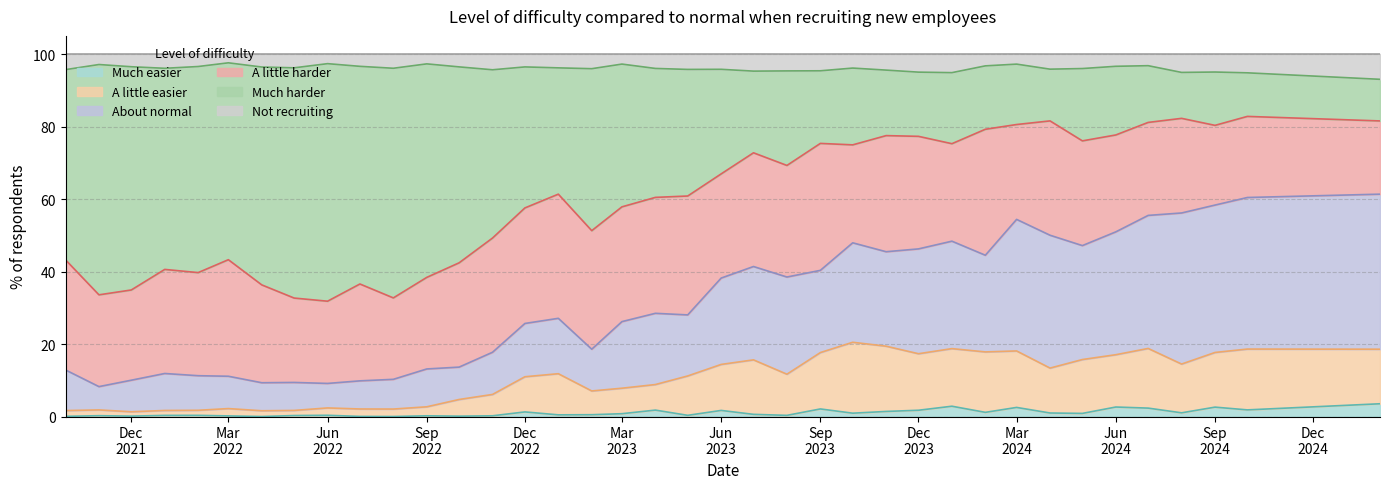

Where is Much easier nearest to the value 1?

2024-08-01